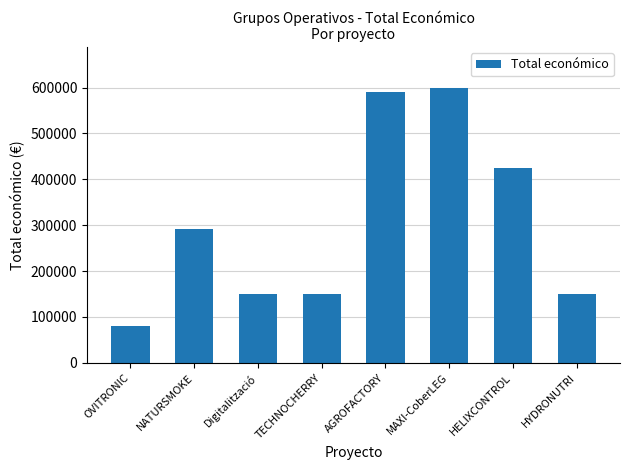

What is the average value?

304475